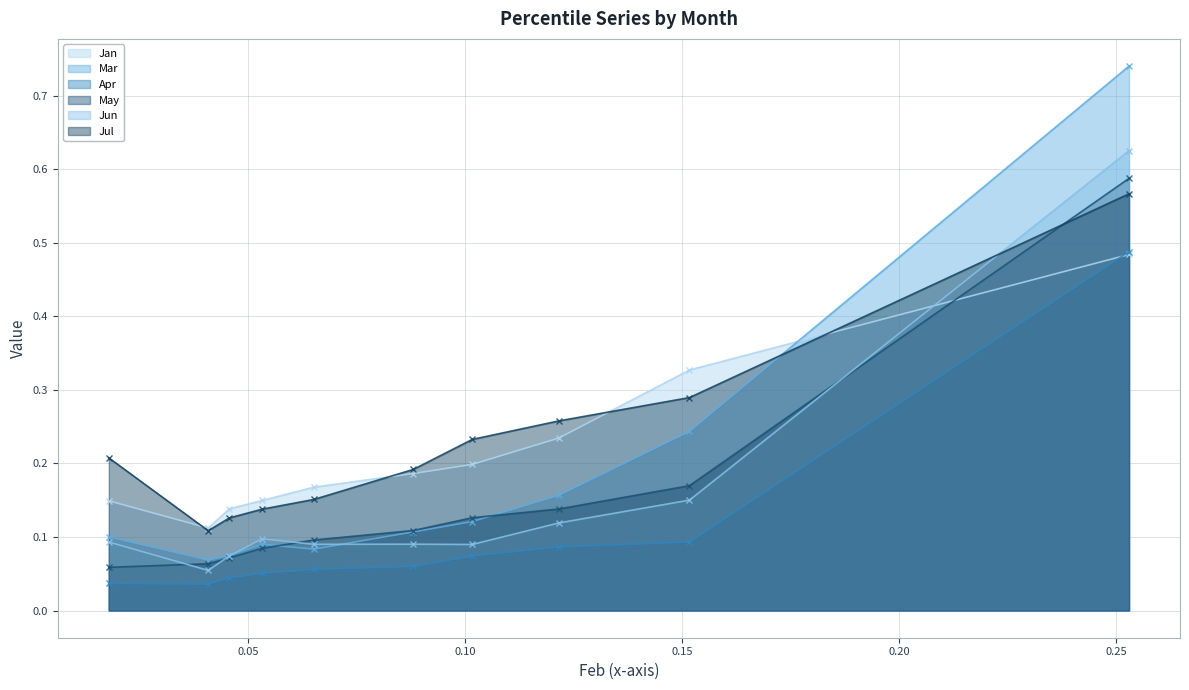

True or false: Jul and Apr cross at least once.

False